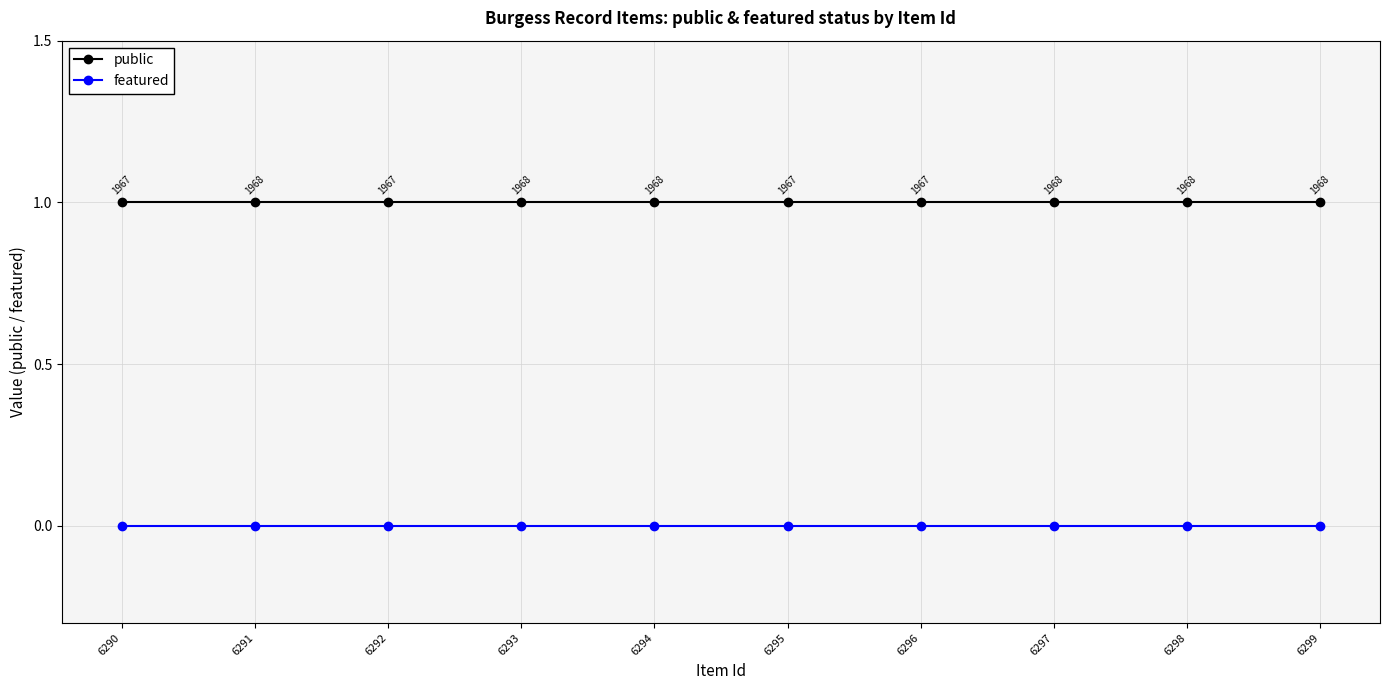

At how many categories does at least one series exceed 0?

10